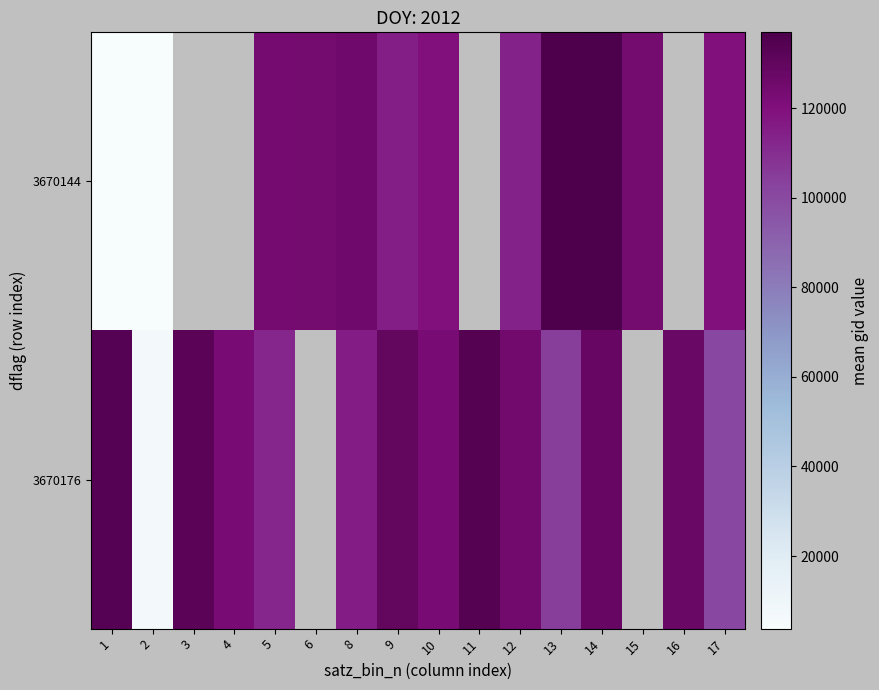

How many data points in 3670176 are less than 127284?

8